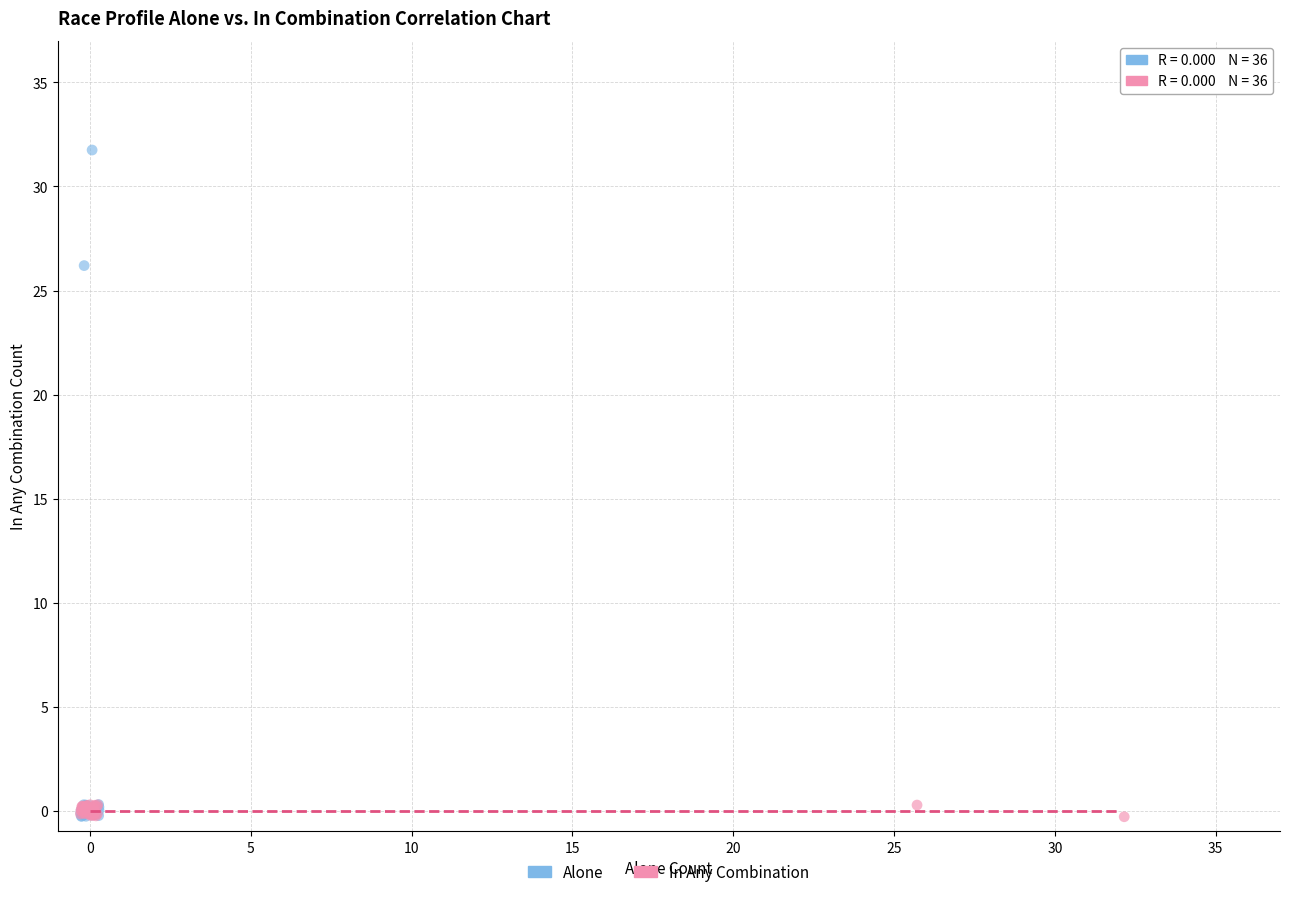

Which series has the widest spread of Y values?

Alone